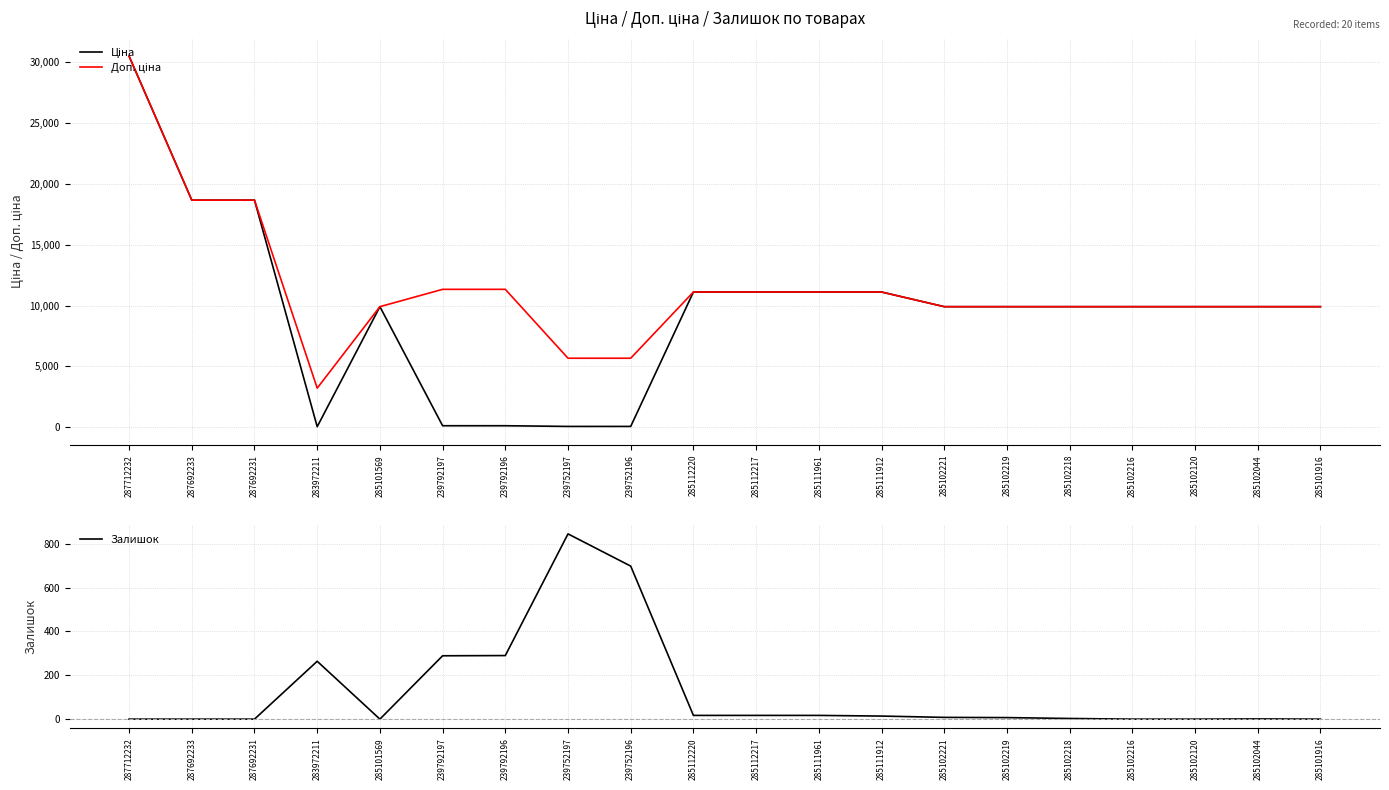

Where does the Доп. ціна series first go above 9908?

287712232